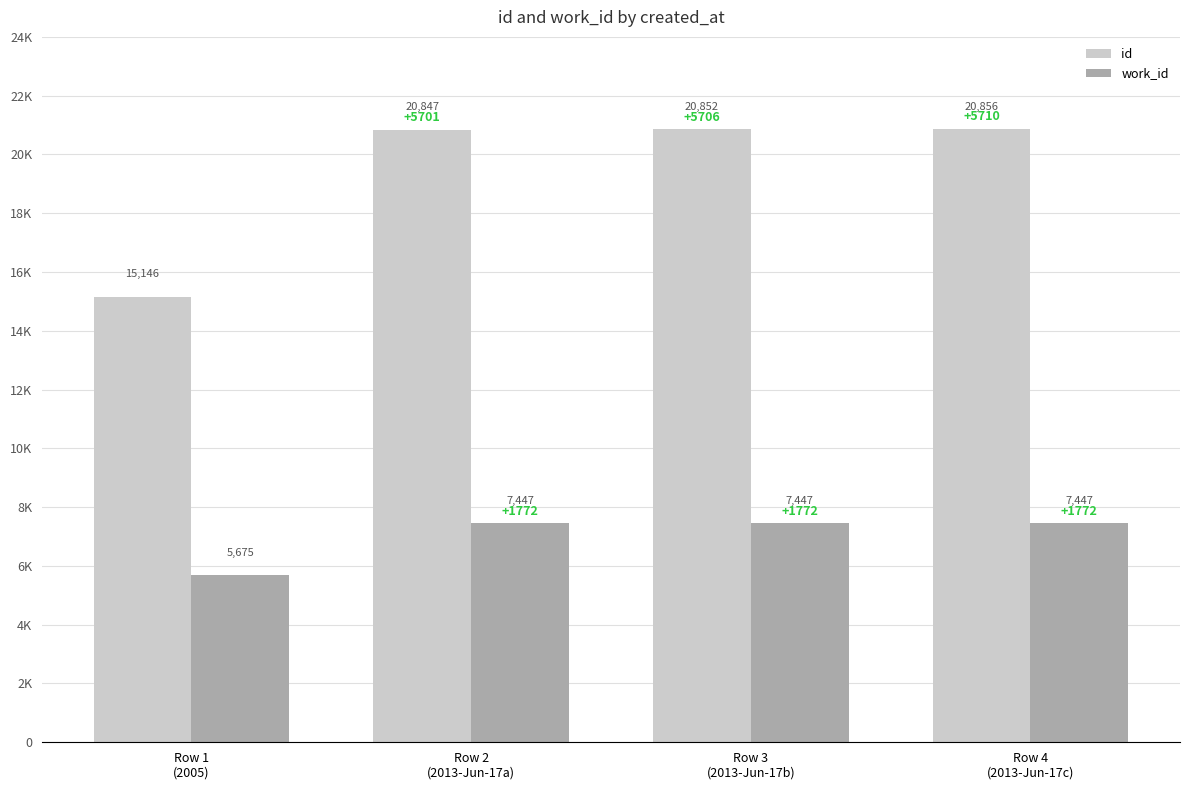

What position from the right is Row 2
(2013-Jun-17a)?

3